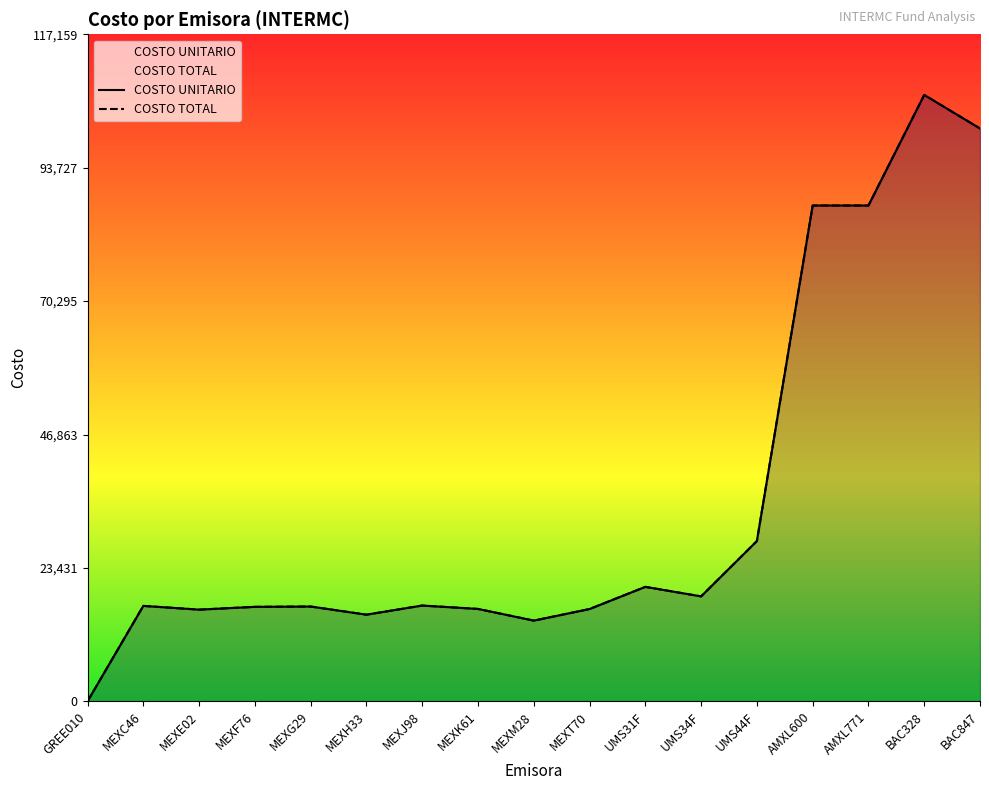

Reading right to left, list all the values displayed in this chart.

COSTO UNITARIO: 100611.7	106508.5	87086.3	87086.3	28152.6	18433.3	20104.5	16208.7	14176.1	16227.6	16821.3	15220.3	16649.2	16592.6	16105.4	16760.8	5.7
COSTO TOTAL: 100611.7	106508.5	87086.3	87086.3	28152.6	18433.3	20104.5	16208.7	14176.1	16227.6	16821.3	15220.3	16649.2	16592.6	16105.4	16760.8	5.7